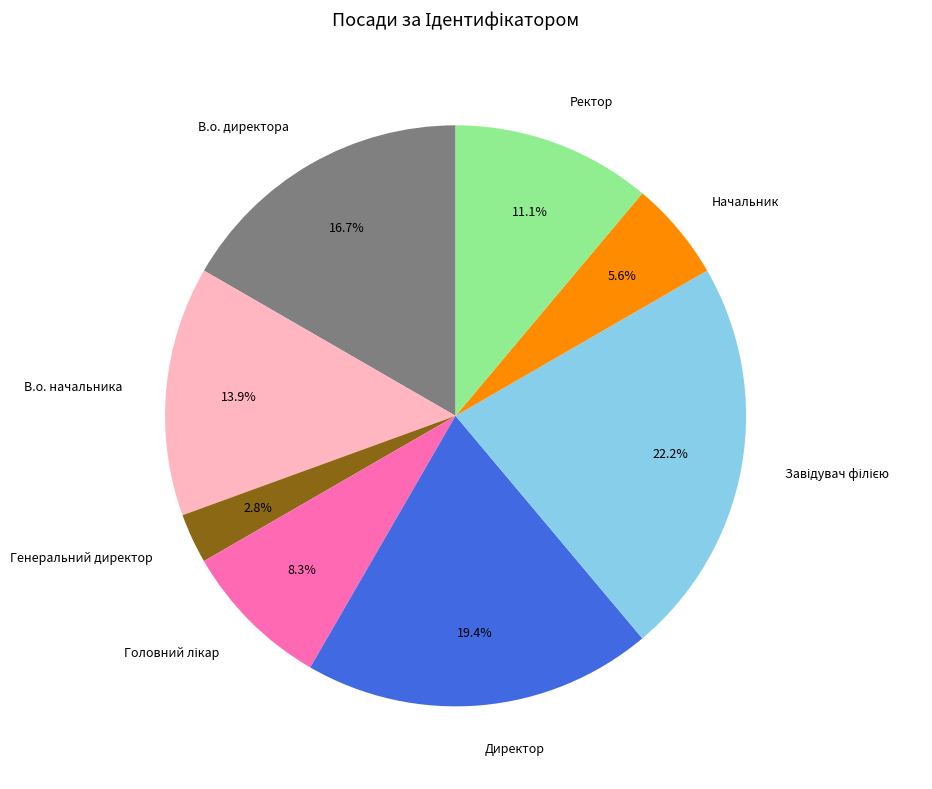

Combined, what portion of the pie is Ректор and В.о. директора?

27.8%